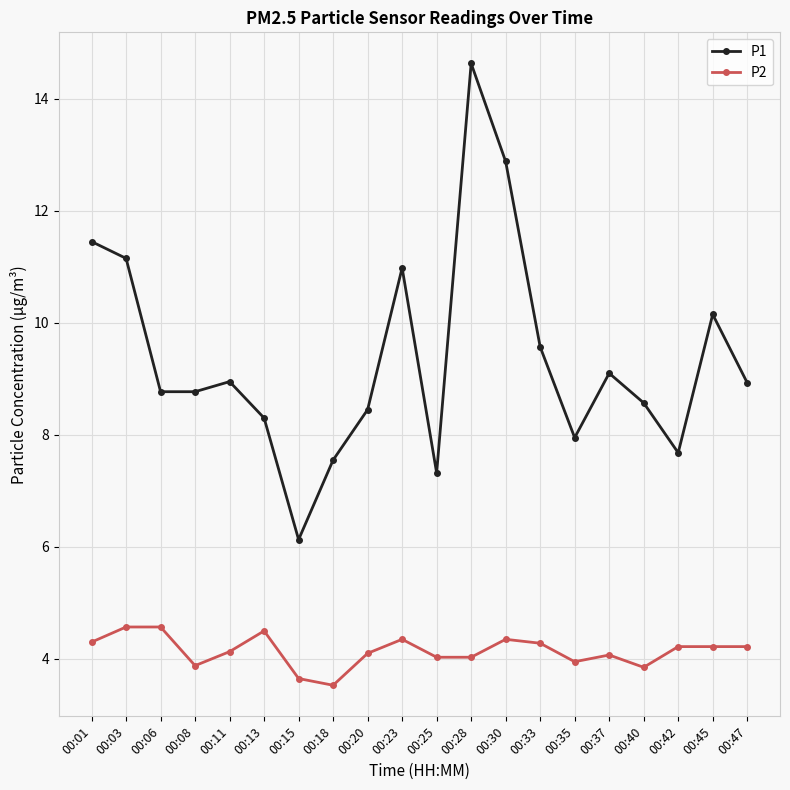

What is the value of the P1 point at the 12th from the left?

14.6